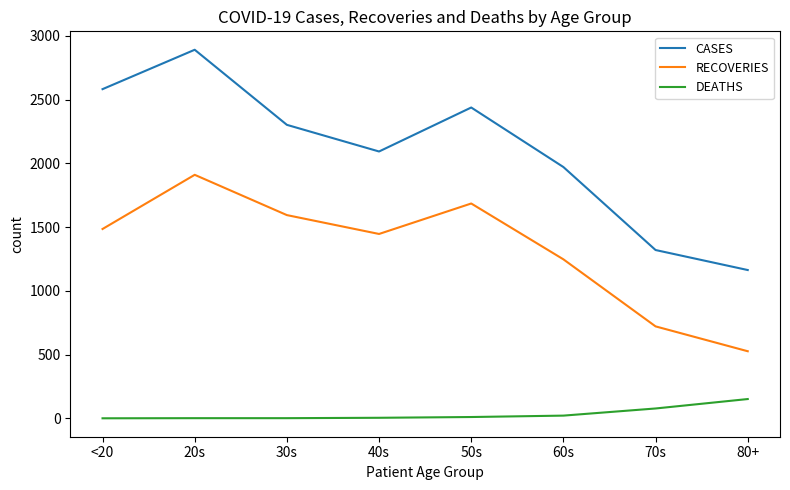

The value of CASES at 60s is 1971. True or false?

True